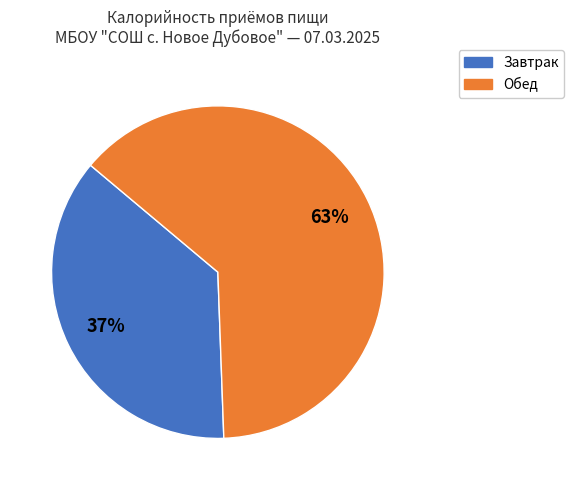

What percentage is the Завтрак slice, to the nearest percent?

37%